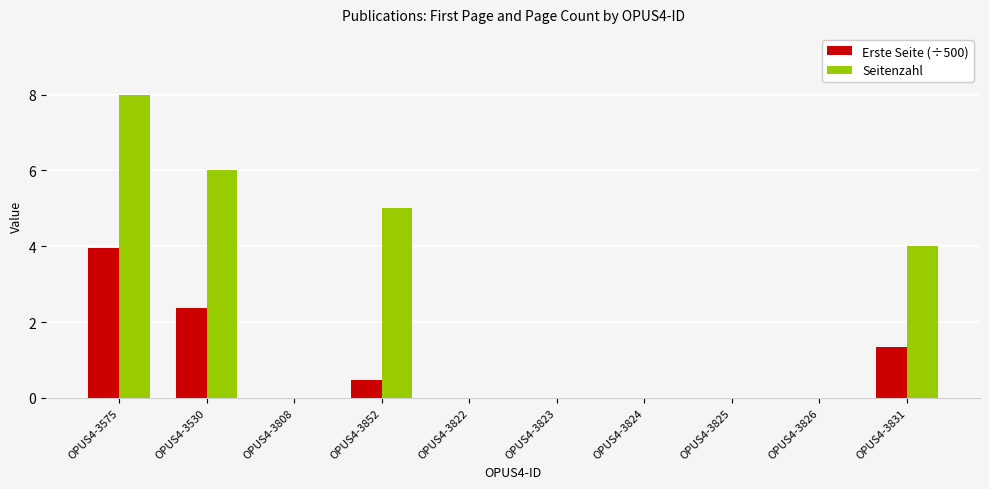

Which series has the widest spread of values?

Seitenzahl